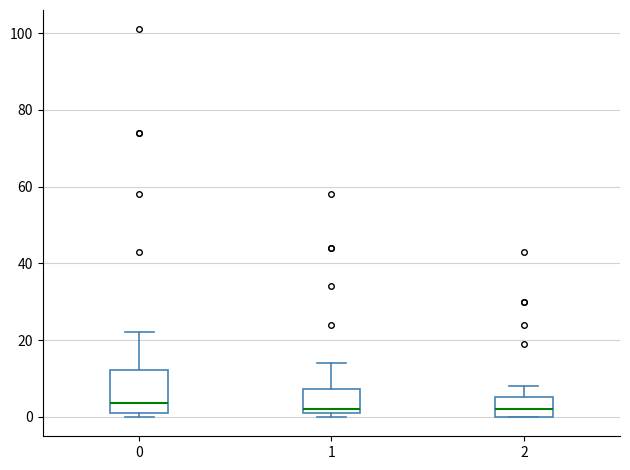

Where is the upper edge of the box at x = 0 on the y-axis? The values are not printed on the chart, so give them approximately, as read against the axis.

12